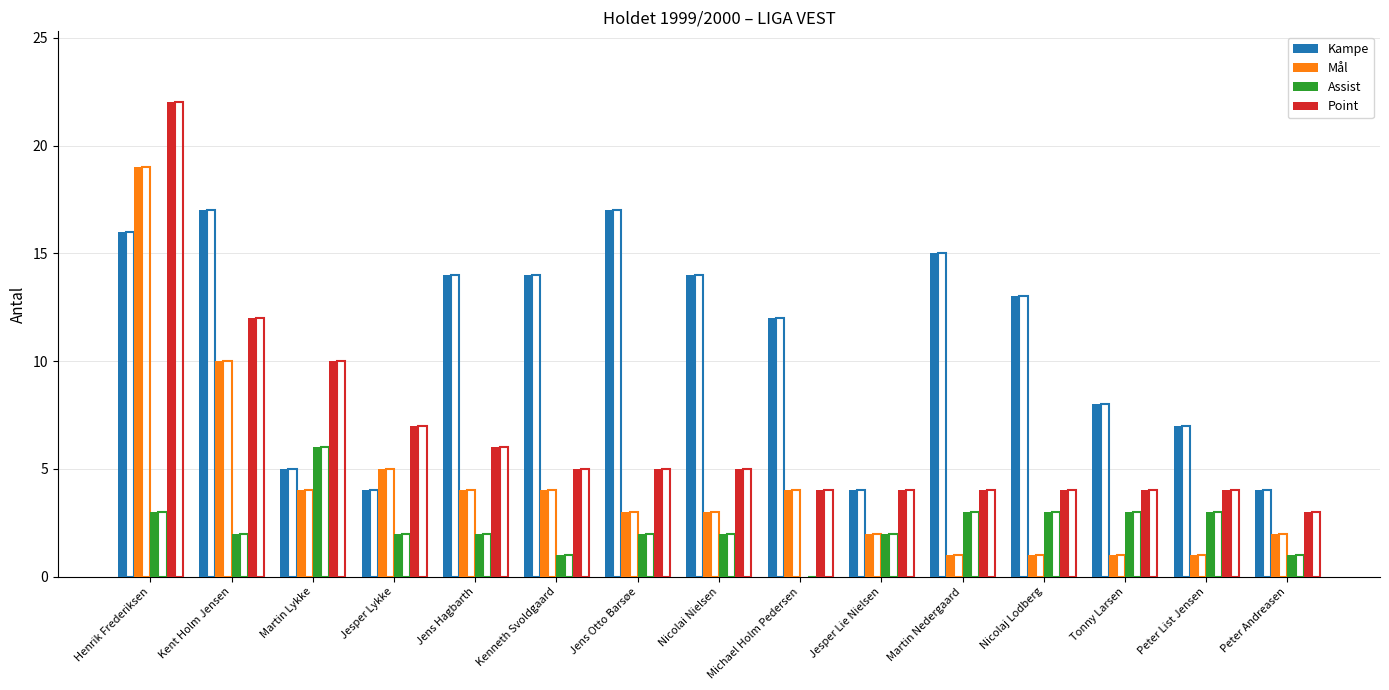

Rank the series by their maximum value, from lowest to highest.

Assist, Kampe, Mål, Point